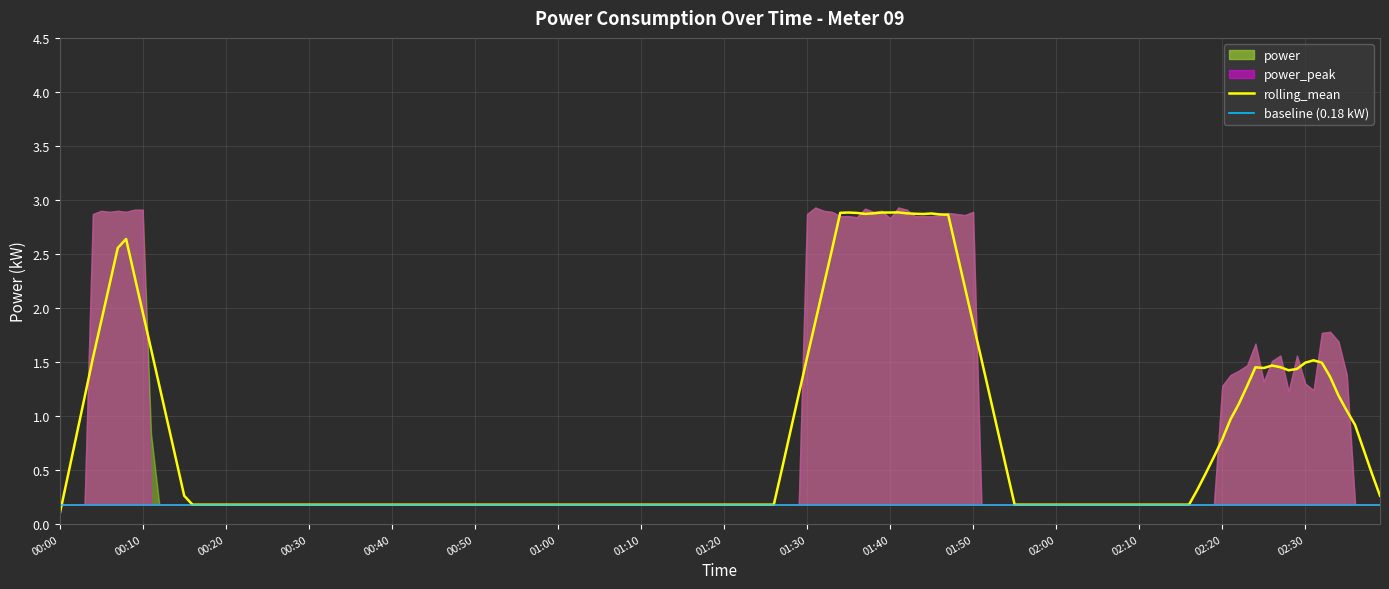

List the series in order of their overall mean, highest first.

power_peak, rolling_mean, power